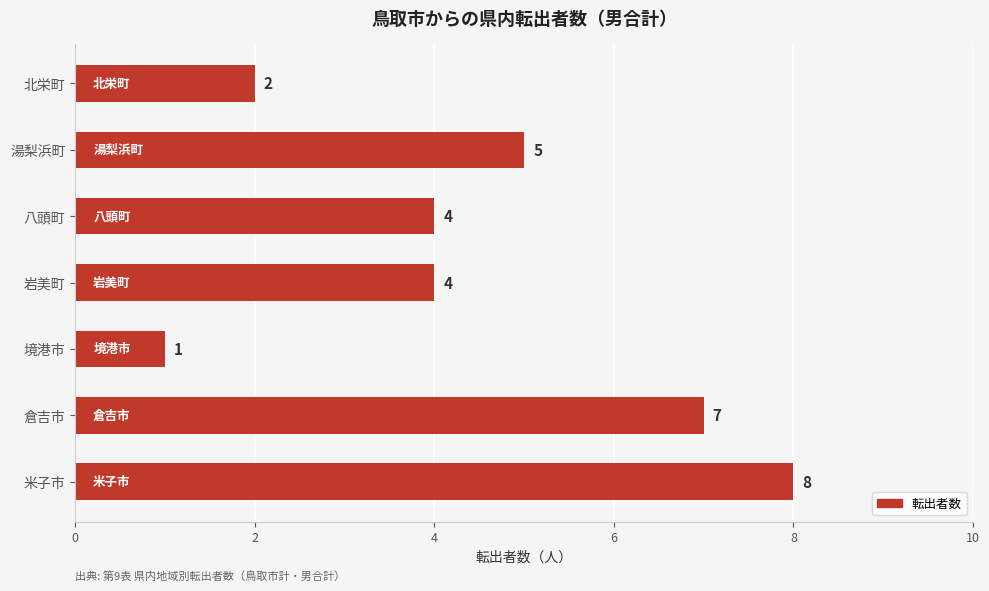

Count the number of data series in this chart.

1